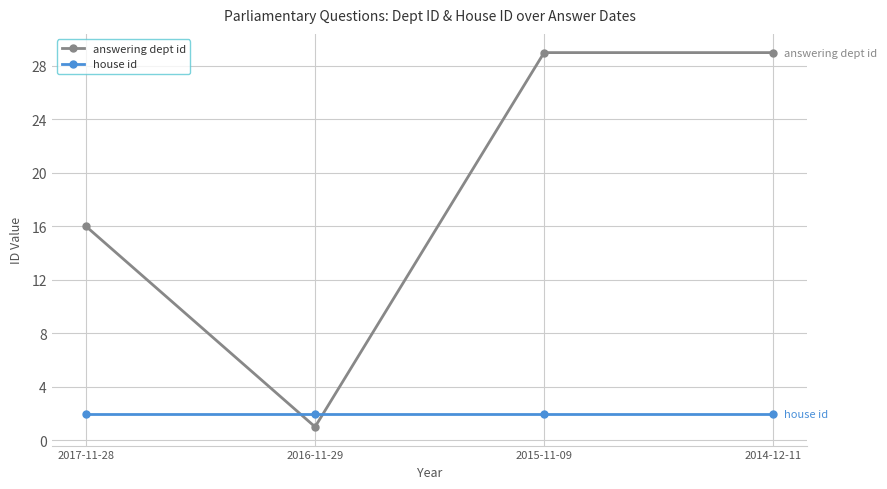

What is the value of the house id point at the 1st from the left?

2